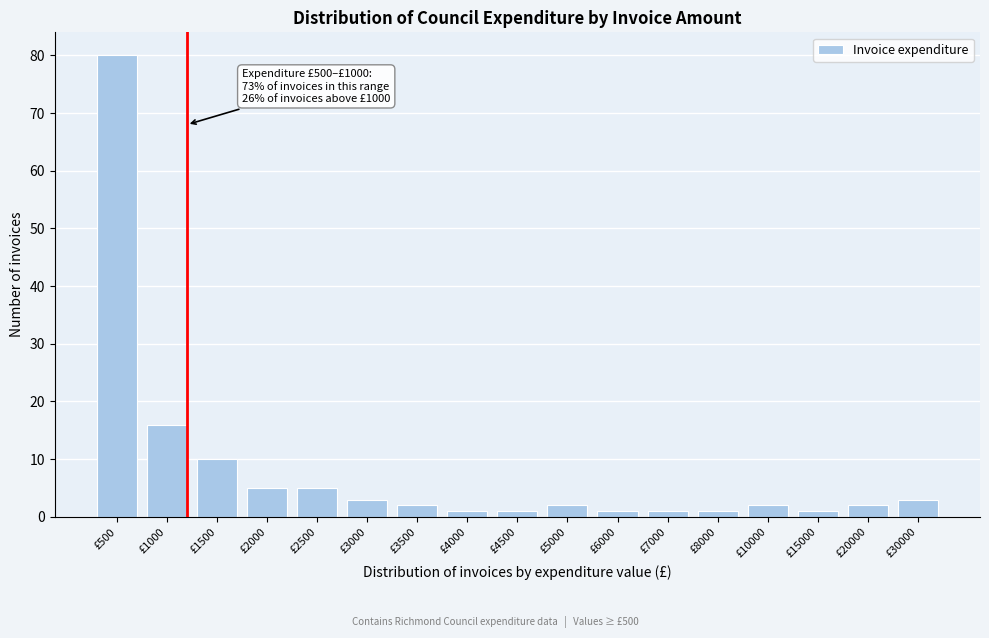

Reading left to right, extract all data points from this chart.

80	16	10	5	5	3	2	1	1	2	1	1	1	2	1	2	3